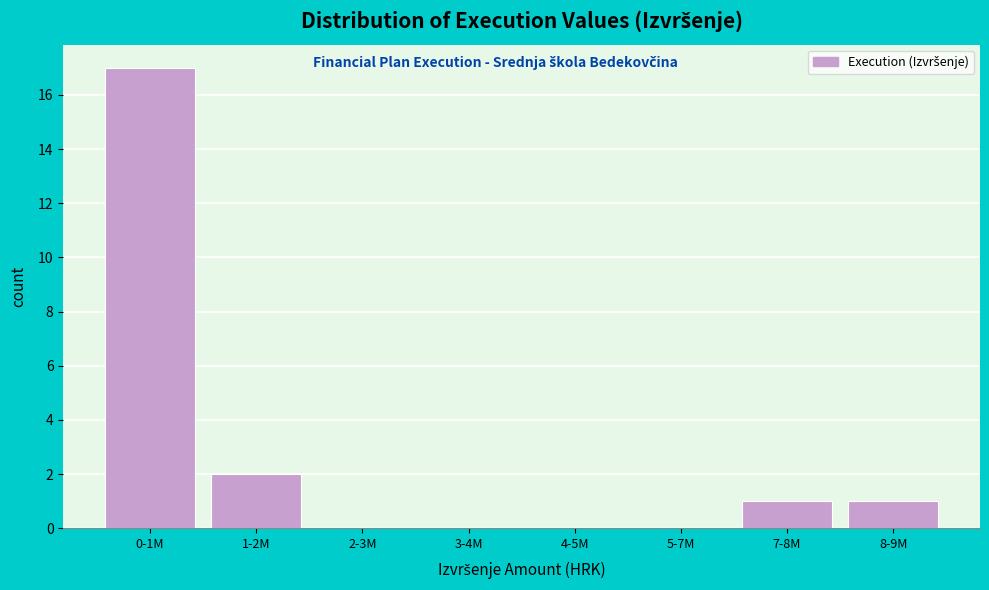

Reading right to left, what are all the values shown in this chart?

8-9M=1	7-8M=1	5-7M=0	4-5M=0	3-4M=0	2-3M=0	1-2M=2	0-1M=17